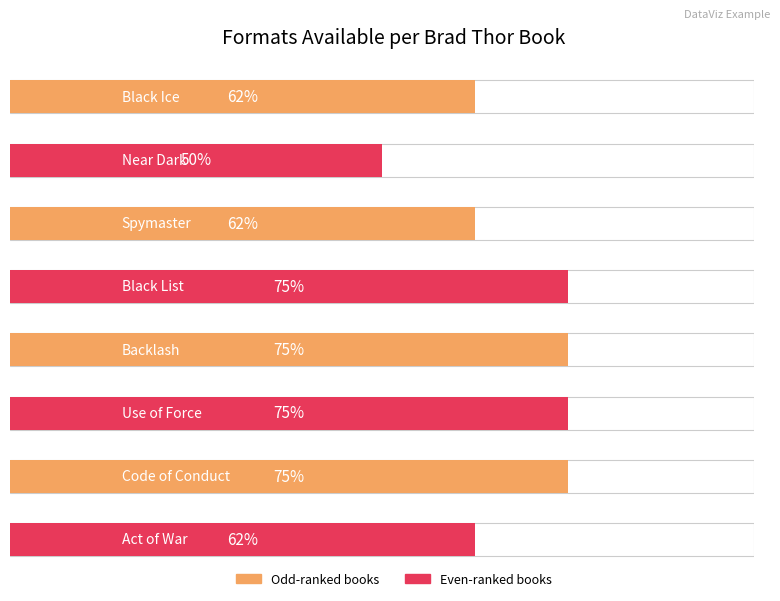

Reading right to left, list all the values displayed in this chart.

Act of War=5	Code of Conduct=6	Use of Force=6	Backlash=6	Black List=6	Spymaster=5	Near Dark=4	Black Ice=5